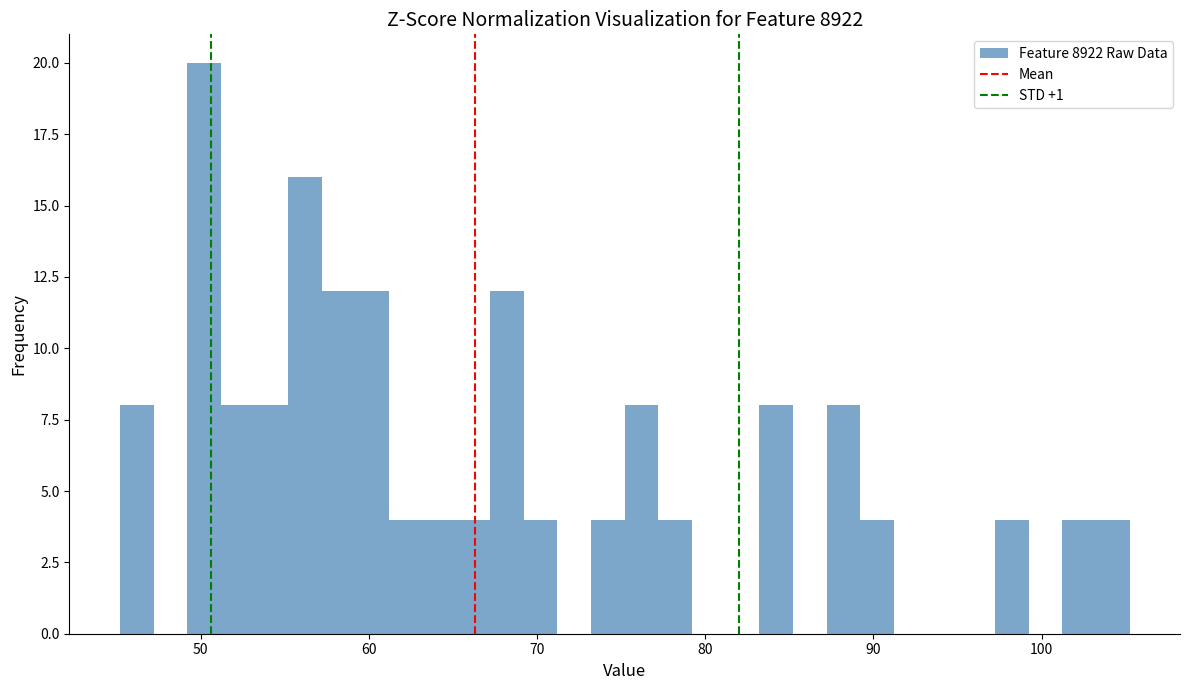

Read against the x-axis, roughly where is the centre of the tallest bar?

50